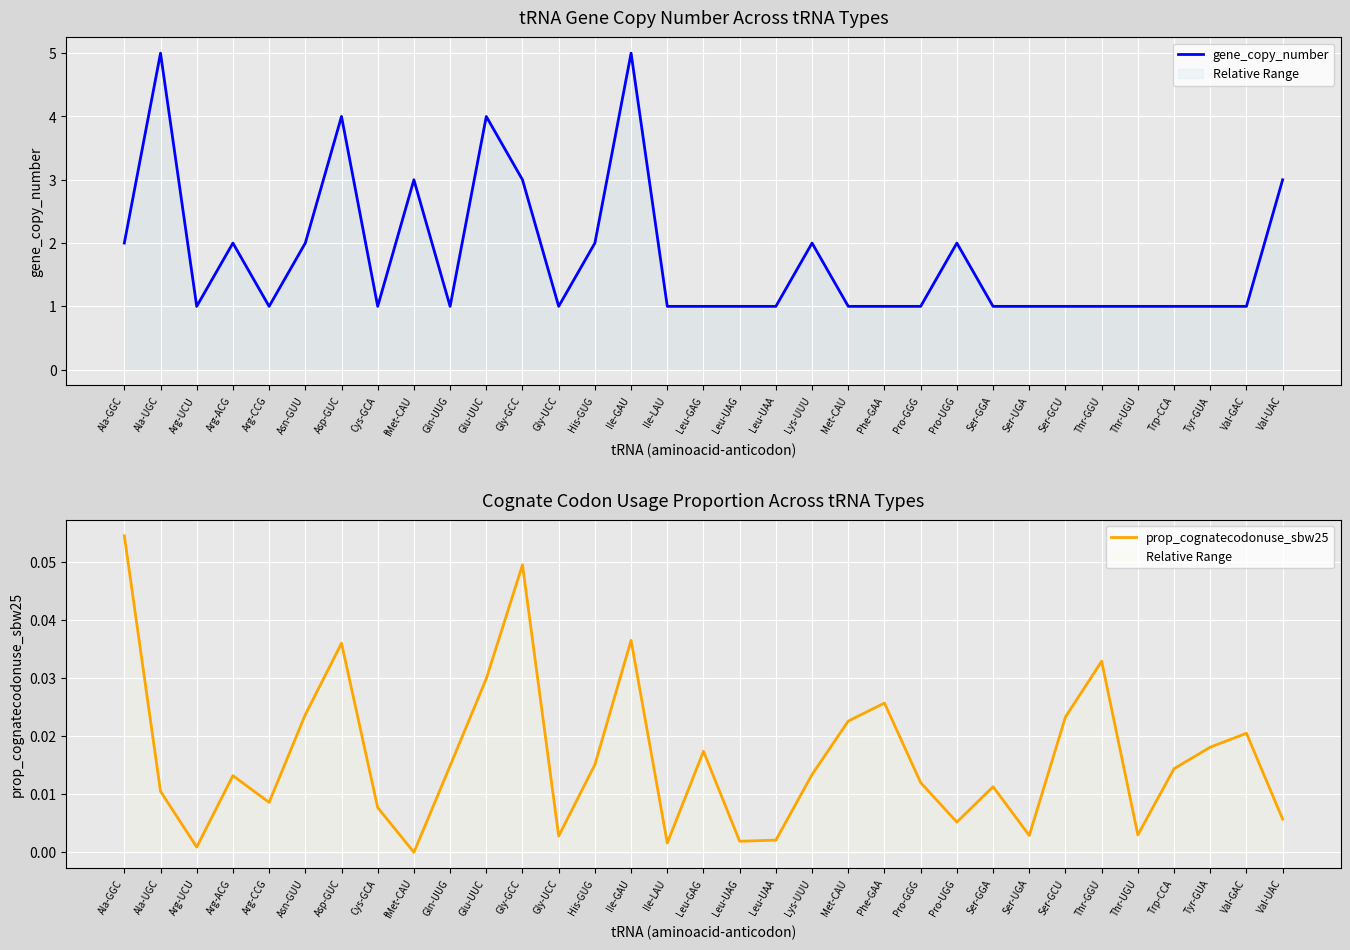

What is the difference between the gene_copy_number values at Ala-UGC and Phe-GAA?

4.0